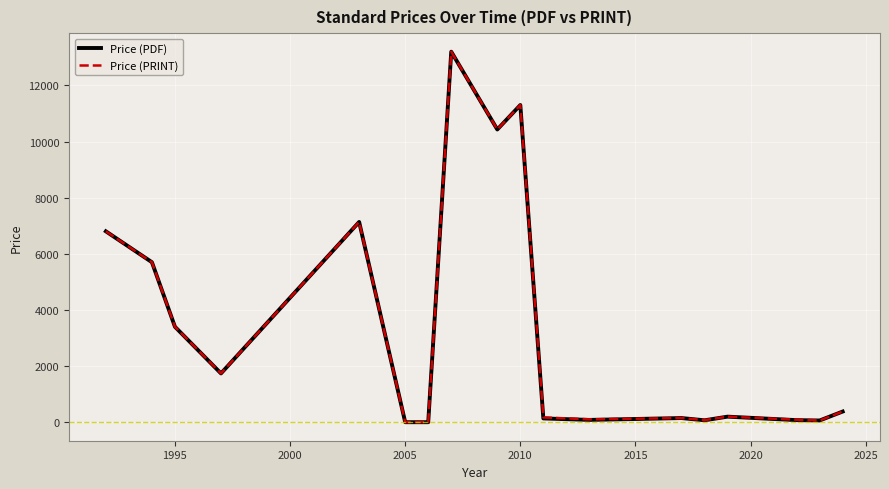

What is the greatest value displayed?

13200.0